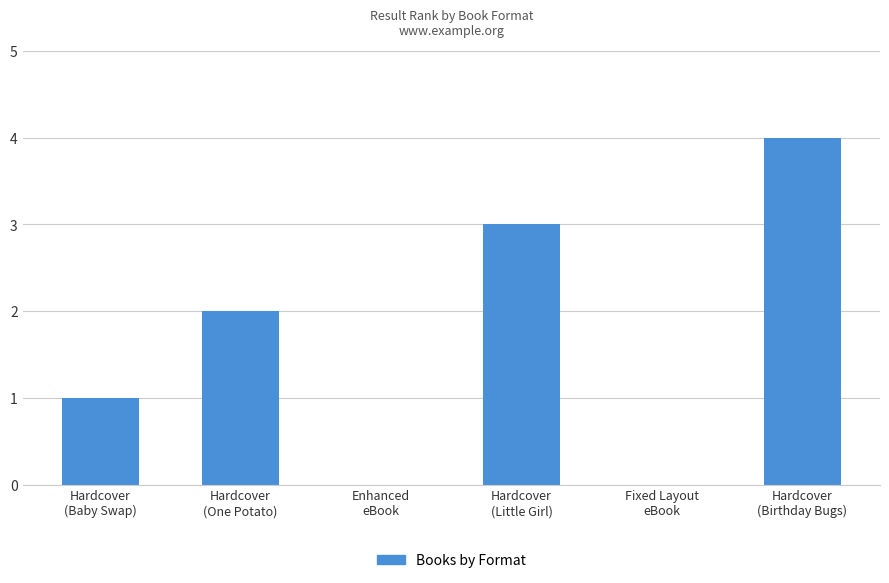

What is the sum of all values?

10